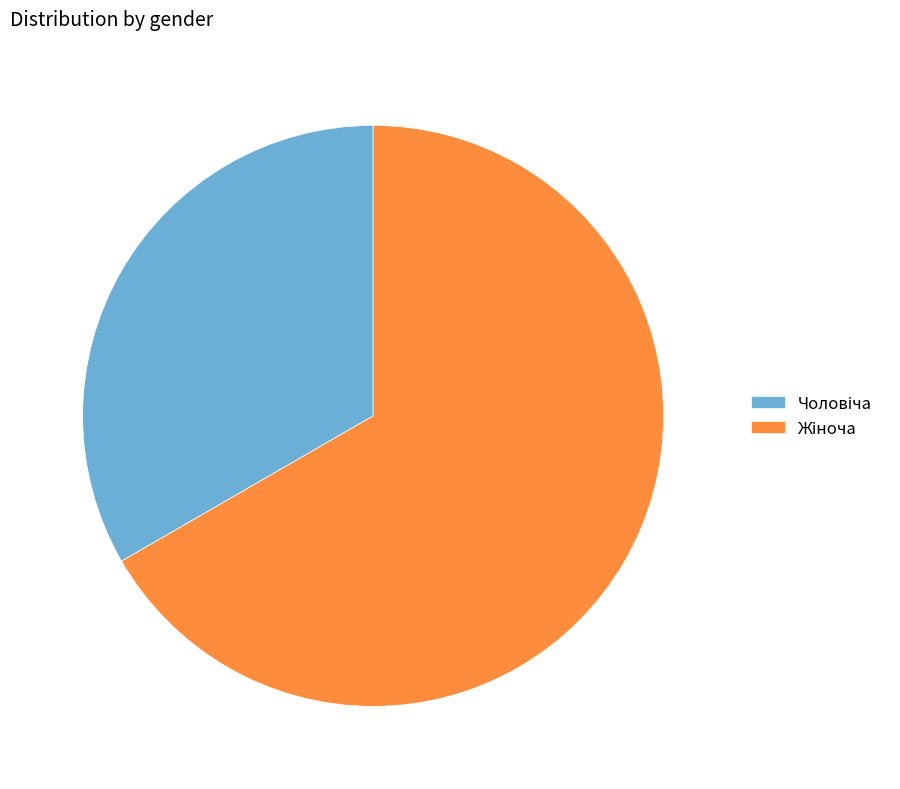

Is there a majority slice in this chart?

Yes